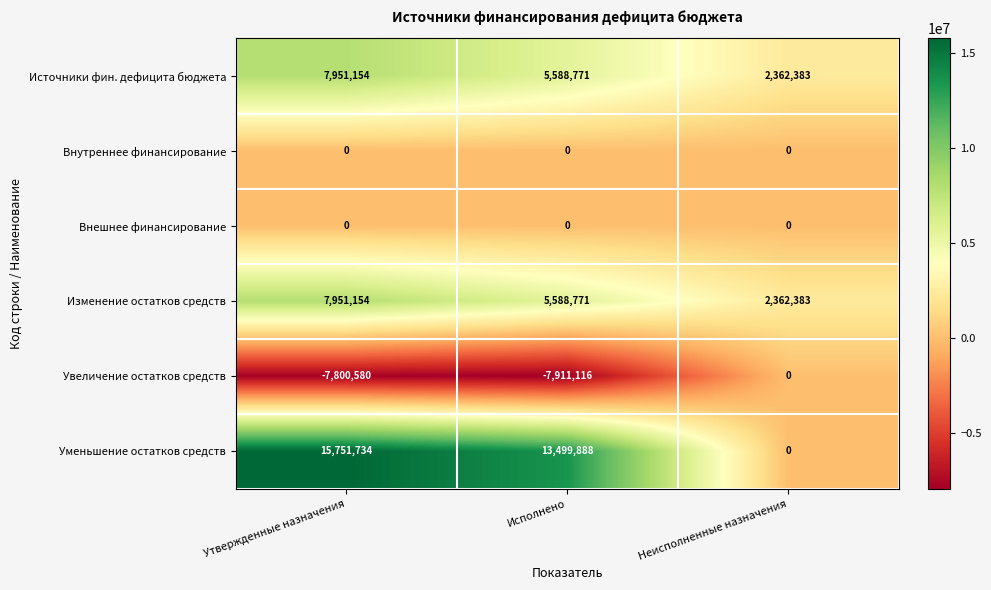

What is the approximate value of Изменение остатков средств at Исполнено, to the nearest 50?

5588750